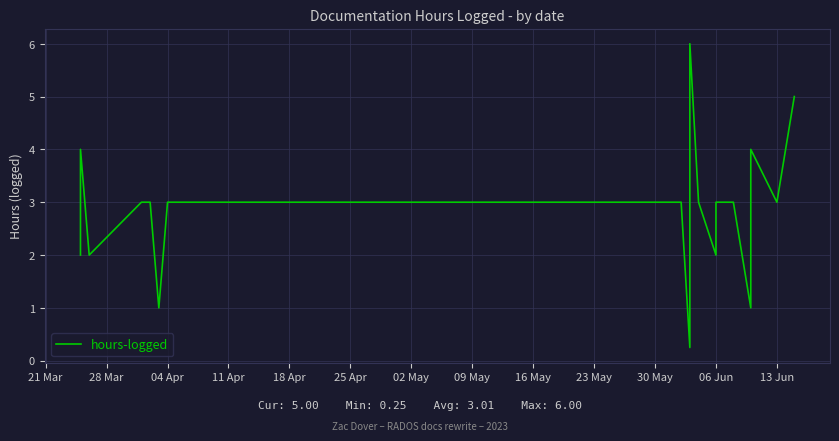

Which has a higher value, 20 or 25 Apr?

20